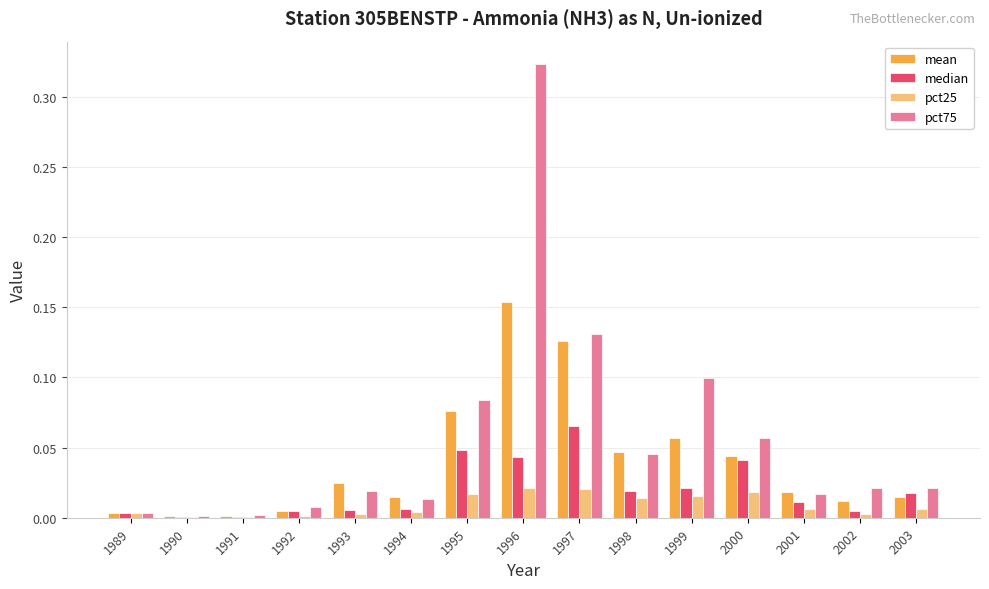

Which category has the highest value across all series?

1996